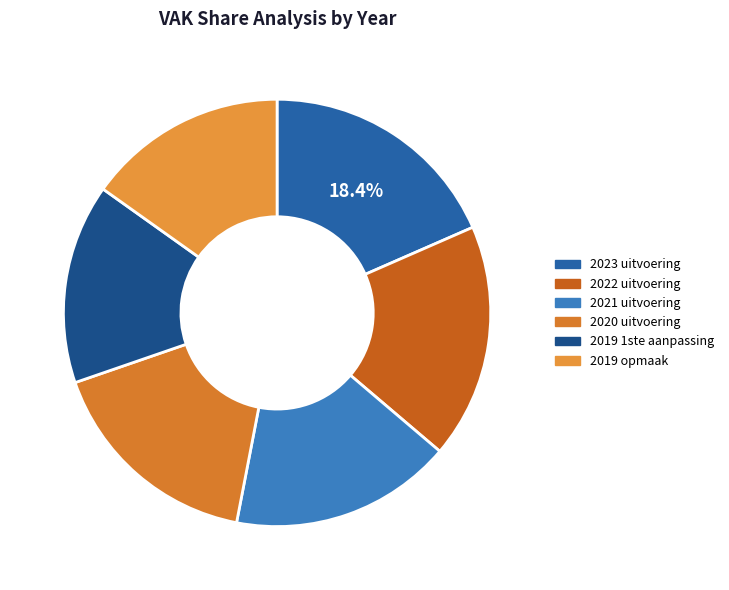

Between 2023 uitvoering and 2020 uitvoering, which is larger?

2023 uitvoering